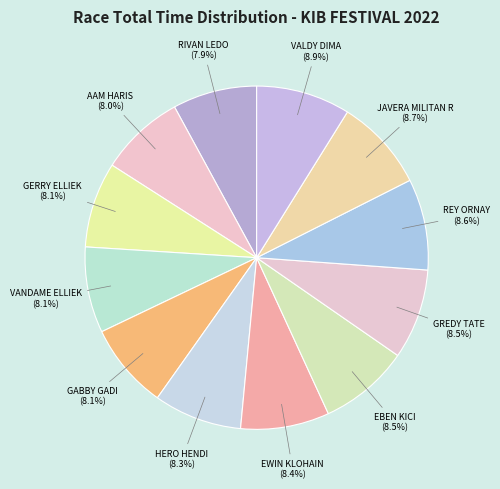

Is HERO HENDI the majority of the pie?

No